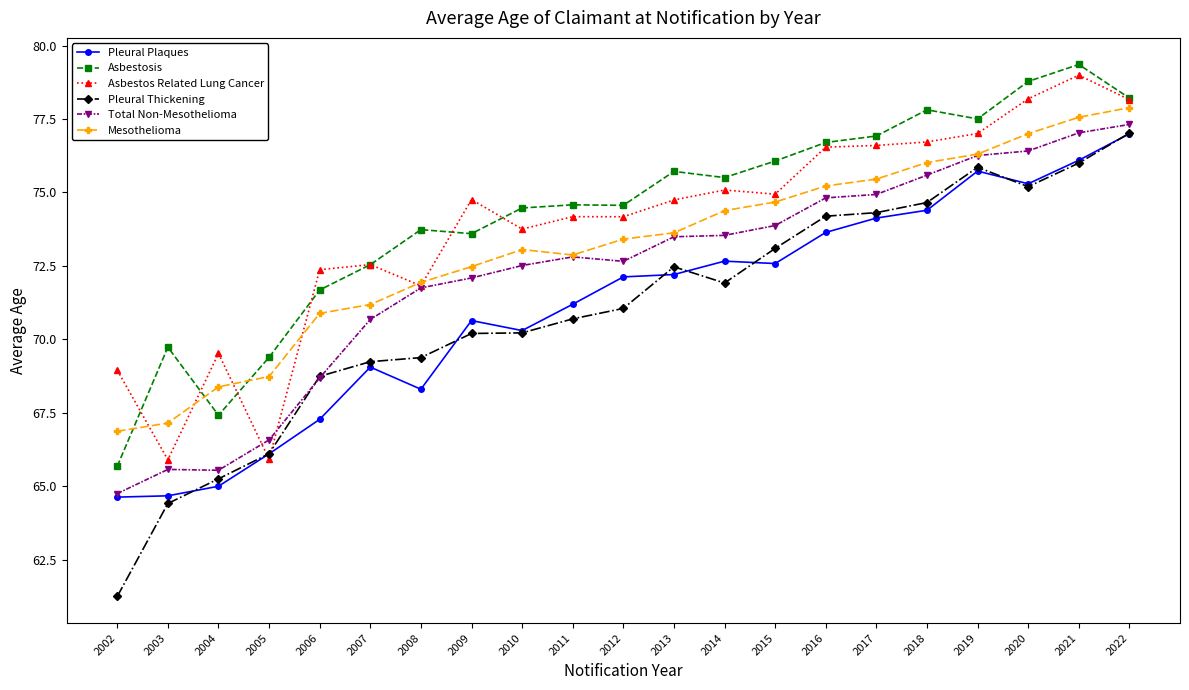

Count the number of data series in this chart.

6